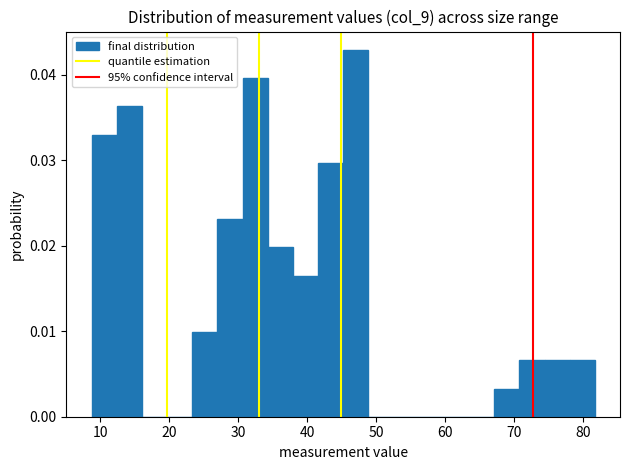

Read against the x-axis, roughly where is the centre of the tallest bar?

47